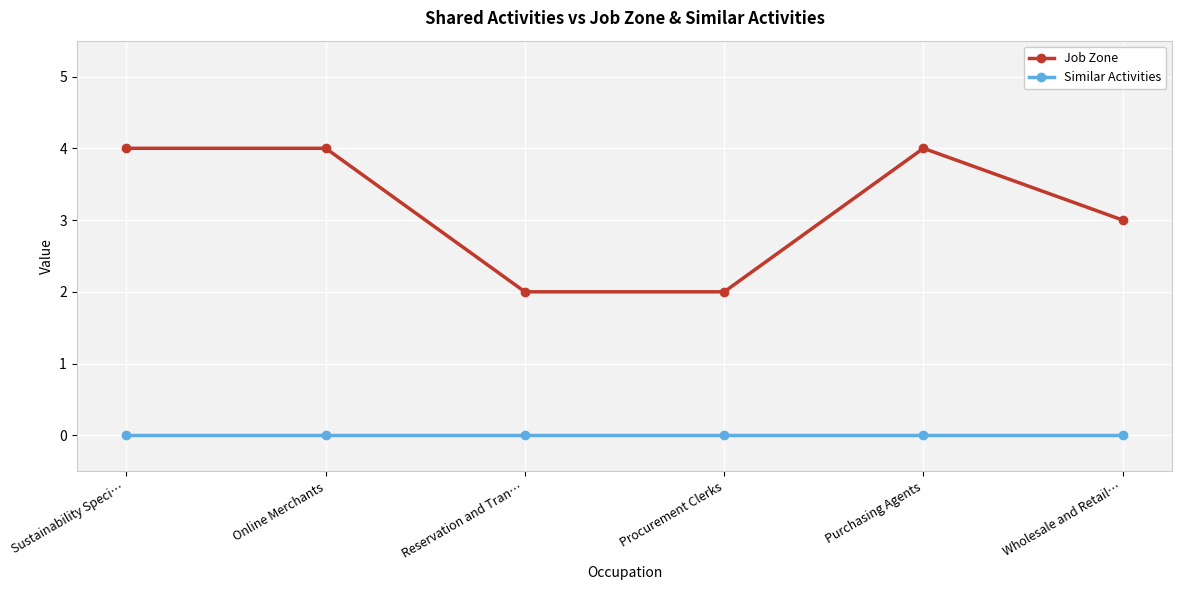

Reading left to right, list all the values displayed in this chart.

Job Zone: 4	4	2	2	4	3
Similar Activities: 0	0	0	0	0	0